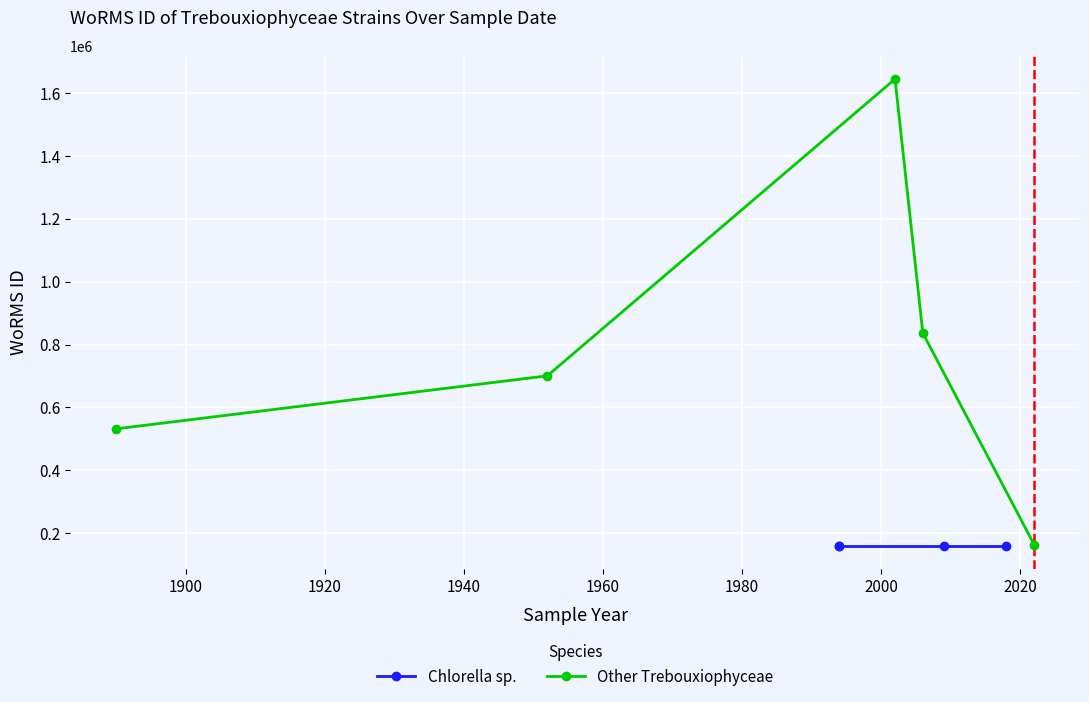

What is the value of the Other Trebouxiophyceae point at the 3rd from the left?

1644814